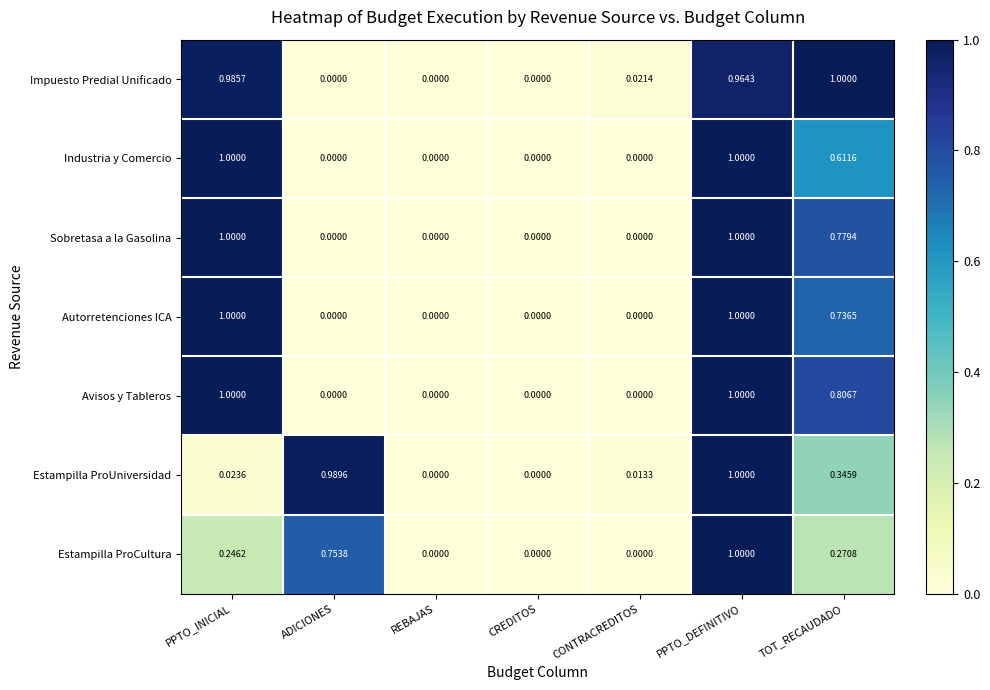

Is the value of Autorretenciones ICA at CONTRACREDITOS greater than the value of Avisos y Tableros at PPTO_INICIAL?

No